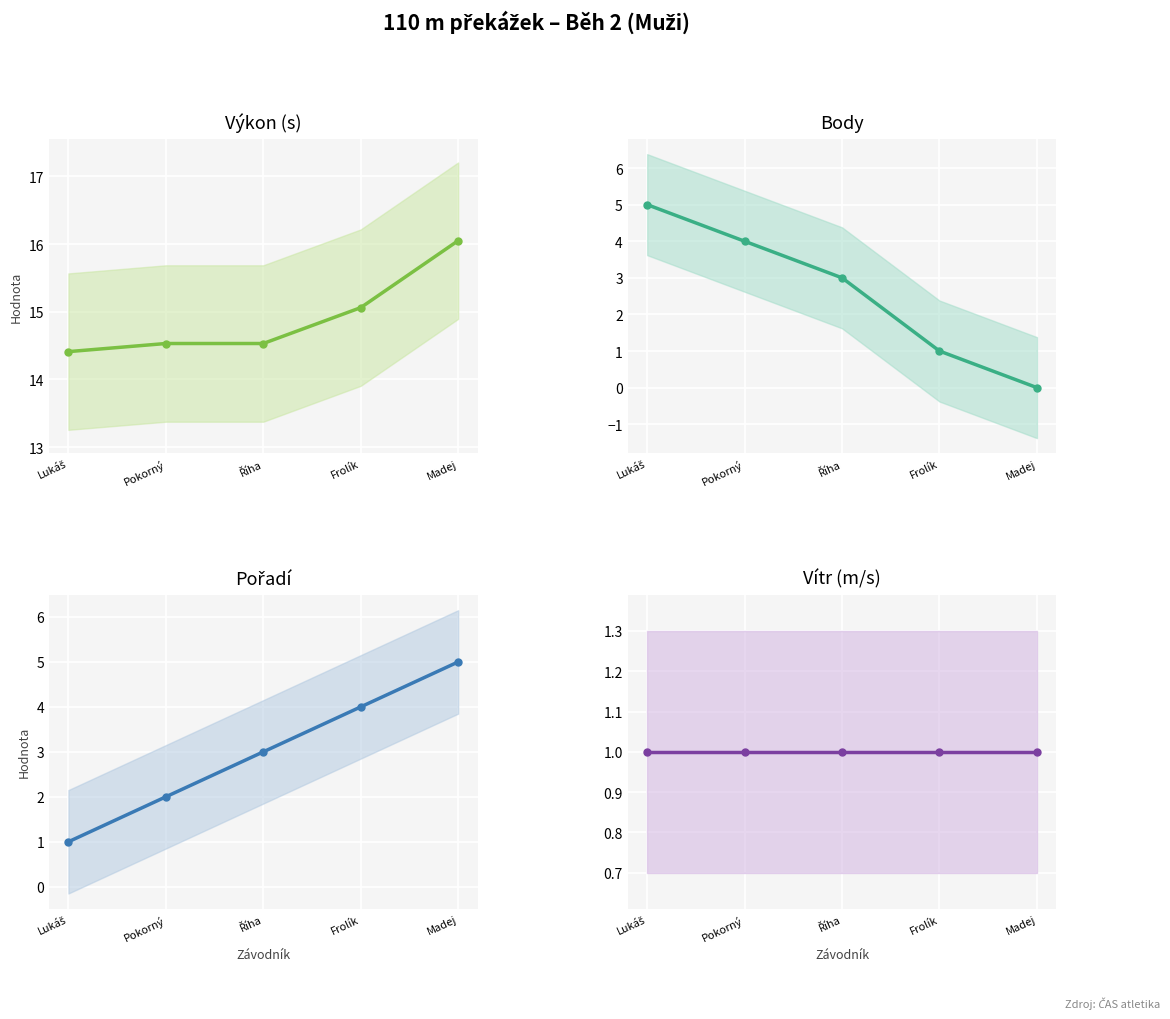

Which series has the largest range (max minus min)?

Body